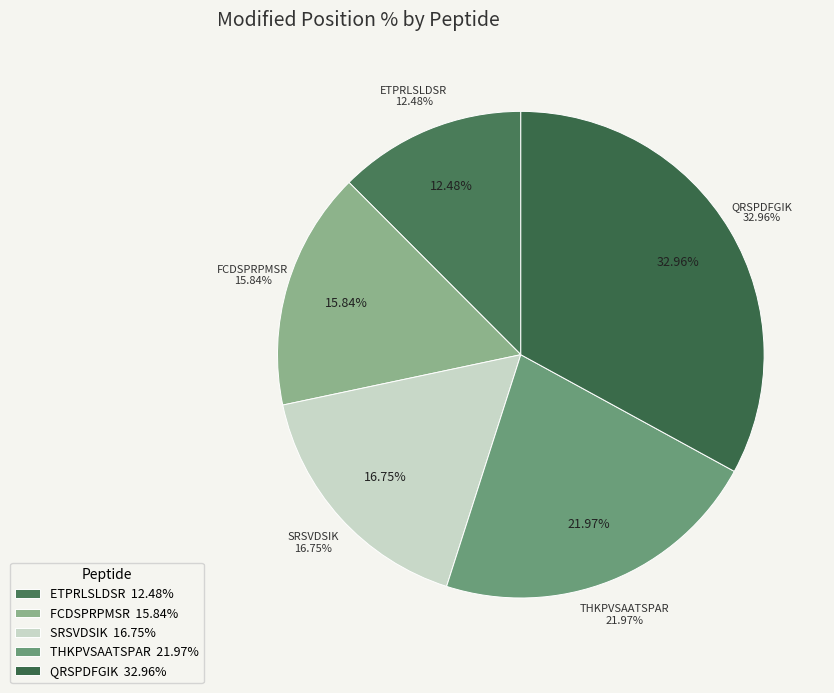

Rank the categories by value from lowest to highest.

ETPRLSLDSR, FCDSPRPMSR, SRSVDSIK, THKPVSAATSPAR, QRSPDFGIK